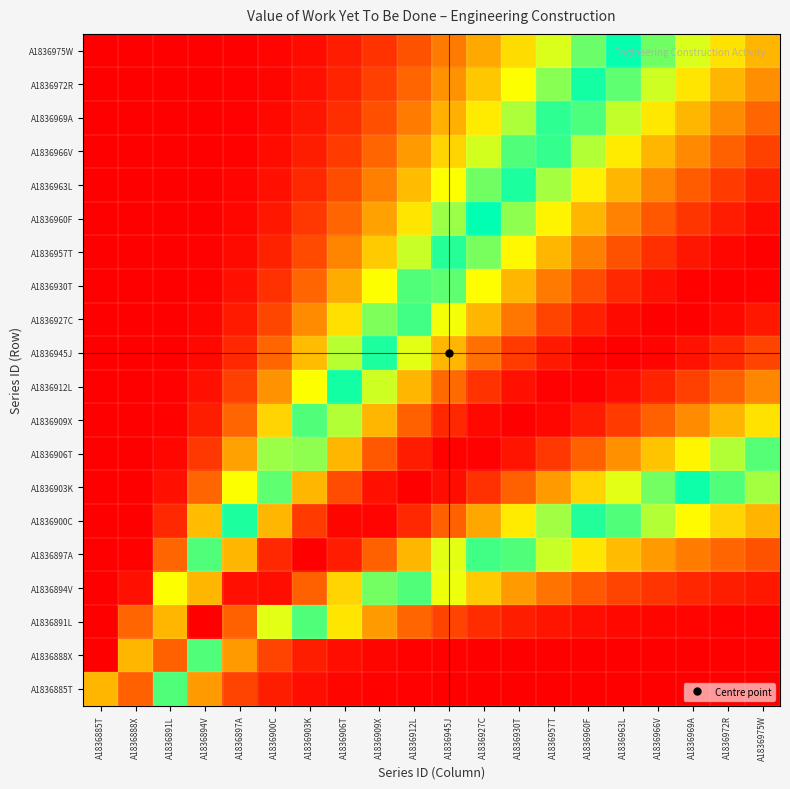

Reading left to right, extract all data points from this chart.

A1836885T: A1836885T=111.8	A1836888X=128.1	A1836891L=66.0	A1836894V=29.6	A1836897A=13.1	A1836900C=6.0	A1836903K=2.8	A1836906T=1.4	A1836909X=0.7	A1836912L=0.4	A1836945J=0.2	A1836927C=0.1	A1836930T=0.1	A1836957T=0.0	A1836960F=0.0	A1836963L=0.0	A1836966V=0.0	A1836969A=0.0	A1836972R=0.0	A1836975W=0.0
A1836888X: A1836885T=0.0	A1836888X=111.8	A1836891L=128.1	A1836894V=66.0	A1836897A=29.6	A1836900C=13.1	A1836903K=6.0	A1836906T=2.8	A1836909X=1.4	A1836912L=0.7	A1836945J=0.4	A1836927C=0.2	A1836930T=0.1	A1836957T=0.1	A1836960F=0.0	A1836963L=0.0	A1836966V=0.0	A1836969A=0.0	A1836972R=0.0	A1836975W=0.0
A1836891L: A1836885T=0.0	A1836888X=19.7	A1836891L=111.8	A1836894V=147.0	A1836897A=128.1	A1836900C=95.2	A1836903K=66.0	A1836906T=44.4	A1836909X=29.6	A1836912L=19.7	A1836945J=13.1	A1836927C=8.8	A1836930T=6.0	A1836957T=4.1	A1836960F=2.8	A1836963L=2.0	A1836966V=1.4	A1836969A=1.0	A1836972R=0.7	A1836975W=0.5
A1836894V: A1836885T=0.0	A1836888X=3.4	A1836891L=49.1	A1836894V=111.8	A1836897A=143.6	A1836900C=144.3	A1836903K=128.1	A1836906T=106.2	A1836909X=84.7	A1836912L=66.0	A1836945J=50.8	A1836927C=38.8	A1836930T=29.6	A1836957T=22.5	A1836960F=17.2	A1836963L=13.1	A1836966V=10.1	A1836969A=7.7	A1836972R=6.0	A1836975W=4.6
A1836897A: A1836885T=0.0	A1836888X=0.7	A1836891L=19.7	A1836894V=66.0	A1836897A=111.8	A1836900C=139.1	A1836903K=147.0	A1836906T=141.3	A1836909X=128.1	A1836912L=111.8	A1836945J=95.2	A1836927C=79.7	A1836930T=66.0	A1836957T=54.3	A1836960F=44.4	A1836963L=36.3	A1836966V=29.6	A1836969A=24.1	A1836972R=19.7	A1836975W=16.1
A1836900C: A1836885T=0.0	A1836888X=0.2	A1836891L=8.0	A1836894V=36.3	A1836897A=76.1	A1836900C=111.8	A1836903K=135.3	A1836906T=145.8	A1836909X=146.0	A1836912L=139.1	A1836945J=128.1	A1836927C=115.1	A1836930T=101.7	A1836957T=88.8	A1836960F=76.8	A1836963L=66.0	A1836966V=56.5	A1836969A=48.2	A1836972R=41.0	A1836975W=34.8
A1836903K: A1836885T=0.0	A1836888X=0.0	A1836891L=3.4	A1836894V=19.7	A1836897A=49.1	A1836900C=82.6	A1836903K=111.8	A1836906T=132.3	A1836909X=143.6	A1836912L=147.0	A1836945J=144.3	A1836927C=137.5	A1836930T=128.1	A1836957T=117.3	A1836960F=106.2	A1836963L=95.2	A1836966V=84.7	A1836969A=74.9	A1836972R=66.0	A1836975W=58.0
A1836906T: A1836885T=0.0	A1836888X=0.0	A1836891L=1.5	A1836894V=10.7	A1836897A=31.1	A1836900C=58.7	A1836903K=87.2	A1836906T=111.8	A1836909X=130.0	A1836912L=141.3	A1836945J=146.4	A1836927C=146.5	A1836930T=142.7	A1836957T=136.2	A1836960F=128.1	A1836963L=118.9	A1836966V=109.4	A1836969A=99.8	A1836972R=90.6	A1836975W=81.8
A1836909X: A1836885T=0.0	A1836888X=0.0	A1836891L=0.7	A1836894V=6.0	A1836897A=19.7	A1836900C=41.0	A1836903K=66.0	A1836906T=90.6	A1836909X=111.8	A1836912L=128.1	A1836945J=139.1	A1836927C=145.2	A1836930T=147.0	A1836957T=145.4	A1836960F=141.3	A1836963L=135.3	A1836966V=128.1	A1836969A=120.1	A1836972R=111.8	A1836975W=103.4
A1836912L: A1836885T=0.0	A1836888X=0.0	A1836891L=0.3	A1836894V=3.4	A1836897A=12.5	A1836900C=28.4	A1836903K=49.1	A1836906T=71.6	A1836909X=93.1	A1836912L=111.8	A1836945J=126.5	A1836927C=137.1	A1836930T=143.6	A1836957T=146.7	A1836960F=146.7	A1836963L=144.3	A1836966V=140.1	A1836969A=134.5	A1836972R=128.1	A1836975W=121.0
A1836945J: A1836885T=0.0	A1836888X=0.0	A1836891L=0.2	A1836894V=2.0	A1836897A=8.0	A1836900C=19.7	A1836903K=36.3	A1836906T=55.8	A1836909X=76.1	A1836912L=95.2	A1836945J=111.8	A1836927C=125.2	A1836930T=135.3	A1836957T=142.1	A1836960F=145.8	A1836963L=147.0	A1836966V=146.0	A1836969A=143.2	A1836972R=139.1	A1836975W=133.9
A1836927C: A1836885T=0.0	A1836888X=0.0	A1836891L=0.1	A1836894V=1.2	A1836897A=5.2	A1836900C=13.7	A1836903K=26.7	A1836906T=43.2	A1836909X=61.4	A1836912L=79.7	A1836945J=96.8	A1836927C=111.8	A1836930T=124.1	A1836957T=133.7	A1836960F=140.5	A1836963L=144.8	A1836966V=146.8	A1836969A=146.8	A1836972R=145.2	A1836975W=142.2
A1836930T: A1836885T=0.0	A1836888X=0.0	A1836891L=0.0	A1836894V=0.7	A1836897A=3.4	A1836900C=9.5	A1836903K=19.7	A1836906T=33.2	A1836909X=49.1	A1836912L=66.0	A1836945J=82.6	A1836927C=98.1	A1836930T=111.8	A1836957T=123.2	A1836960F=132.3	A1836963L=139.1	A1836966V=143.6	A1836969A=146.2	A1836972R=147.0	A1836975W=146.3
A1836957T: A1836885T=0.0	A1836888X=0.0	A1836891L=0.0	A1836894V=0.4	A1836897A=2.2	A1836900C=6.7	A1836903K=14.5	A1836906T=25.6	A1836909X=39.1	A1836912L=54.3	A1836945J=69.9	A1836927C=85.1	A1836930T=99.2	A1836957T=111.8	A1836960F=122.4	A1836963L=131.1	A1836966V=137.7	A1836969A=142.5	A1836972R=145.4	A1836975W=146.8
A1836960F: A1836885T=0.0	A1836888X=0.0	A1836891L=0.0	A1836894V=0.3	A1836897A=1.5	A1836900C=4.7	A1836903K=10.7	A1836906T=19.7	A1836909X=31.1	A1836912L=44.4	A1836945J=58.7	A1836927C=73.2	A1836930T=87.2	A1836957T=100.2	A1836960F=111.8	A1836963L=121.7	A1836966V=130.0	A1836969A=136.5	A1836972R=141.3	A1836975W=144.6
A1836963L: A1836885T=0.0	A1836888X=0.0	A1836891L=0.0	A1836894V=0.2	A1836897A=1.0	A1836900C=3.4	A1836903K=8.0	A1836906T=15.2	A1836909X=24.7	A1836912L=36.3	A1836945J=49.1	A1836927C=62.6	A1836930T=76.1	A1836957T=89.0	A1836960F=101.0	A1836963L=111.8	A1836966V=121.1	A1836969A=129.0	A1836972R=135.3	A1836975W=140.2
A1836966V: A1836885T=0.0	A1836888X=0.0	A1836891L=0.0	A1836894V=0.1	A1836897A=0.7	A1836900C=2.4	A1836903K=6.0	A1836906T=11.7	A1836909X=19.7	A1836912L=29.6	A1836945J=41.0	A1836927C=53.3	A1836930T=66.0	A1836957T=78.6	A1836960F=90.6	A1836963L=101.7	A1836966V=111.8	A1836969A=120.6	A1836972R=128.1	A1836975W=134.2
A1836969A: A1836885T=0.0	A1836888X=0.0	A1836891L=0.0	A1836894V=0.1	A1836897A=0.5	A1836900C=1.8	A1836903K=4.5	A1836906T=9.1	A1836909X=15.7	A1836912L=24.1	A1836945J=34.1	A1836927C=45.3	A1836930T=57.0	A1836957T=69.0	A1836960F=80.7	A1836963L=91.9	A1836966V=102.3	A1836969A=111.8	A1836972R=120.1	A1836975W=127.2
A1836972R: A1836885T=0.0	A1836888X=0.0	A1836891L=0.0	A1836894V=0.0	A1836897A=0.3	A1836900C=1.3	A1836903K=3.4	A1836906T=7.1	A1836909X=12.5	A1836912L=19.7	A1836945J=28.4	A1836927C=38.3	A1836930T=49.1	A1836957T=60.3	A1836960F=71.6	A1836963L=82.6	A1836966V=93.1	A1836969A=102.9	A1836972R=111.8	A1836975W=119.7
A1836975W: A1836885T=0.0	A1836888X=0.0	A1836891L=0.0	A1836894V=0.0	A1836897A=0.2	A1836900C=0.9	A1836903K=2.6	A1836906T=5.5	A1836909X=10.0	A1836912L=16.1	A1836945J=23.6	A1836927C=32.5	A1836930T=42.2	A1836957T=52.6	A1836960F=63.3	A1836963L=74.0	A1836966V=84.3	A1836969A=94.2	A1836972R=103.4	A1836975W=111.8